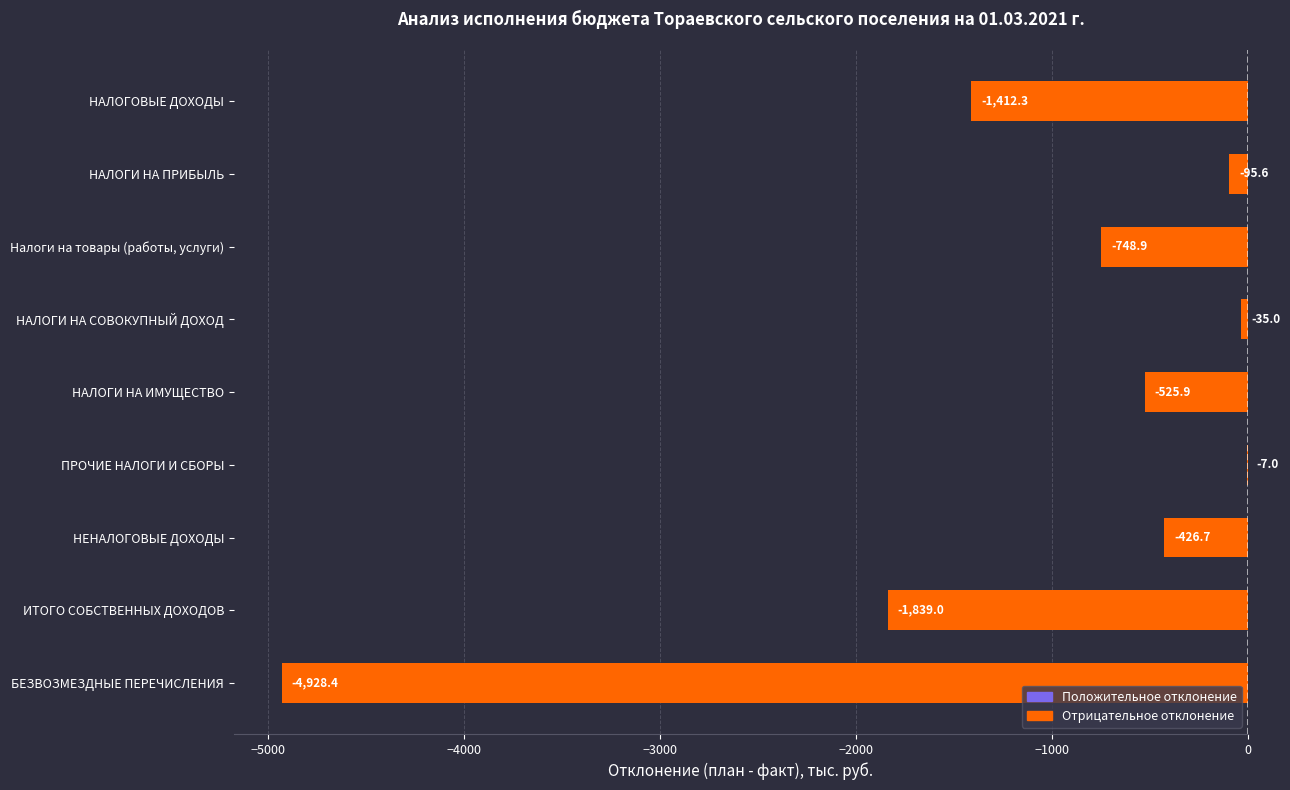

What is the change in value from НАЛОГИ НА ПРИБЫЛЬ to НАЛОГИ НА ИМУЩЕСТВО?

-430.3